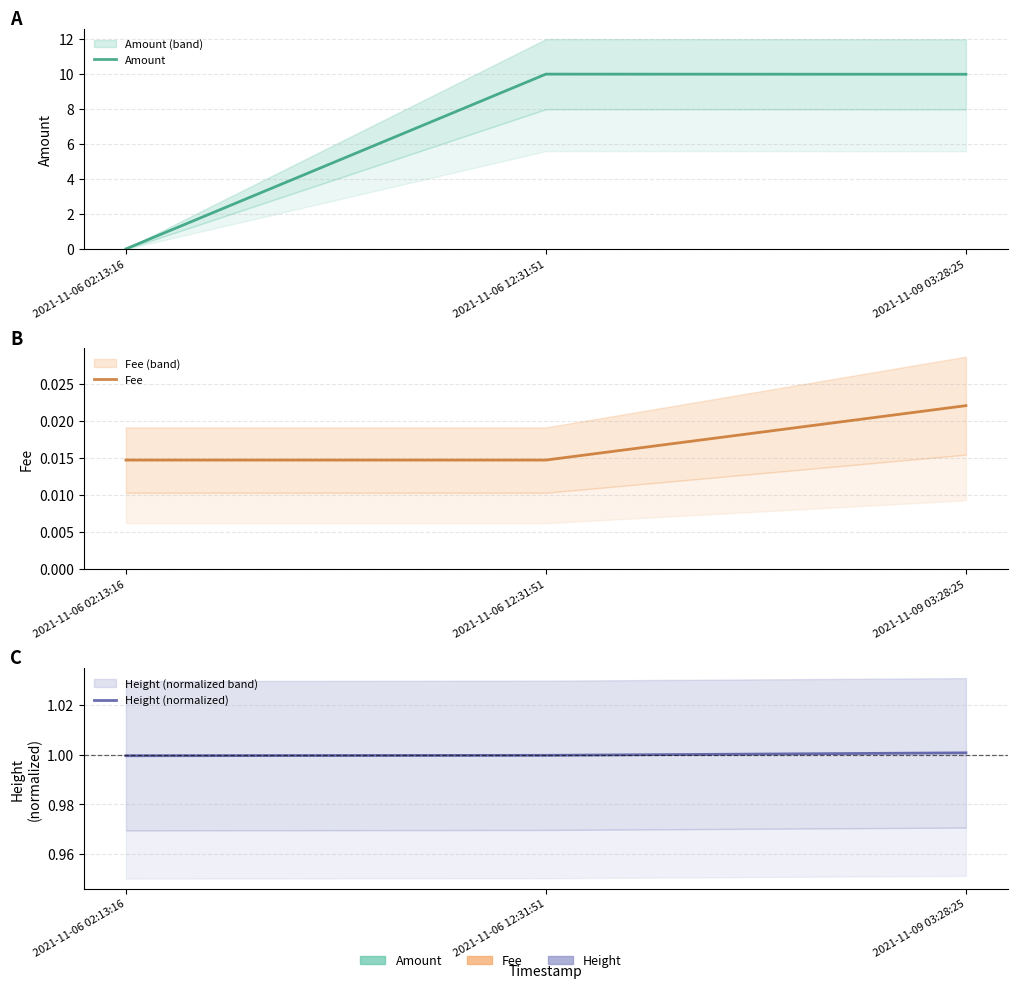

True or false: Fee has a value of 0.0 at 2021-11-09 03:28:25.

True